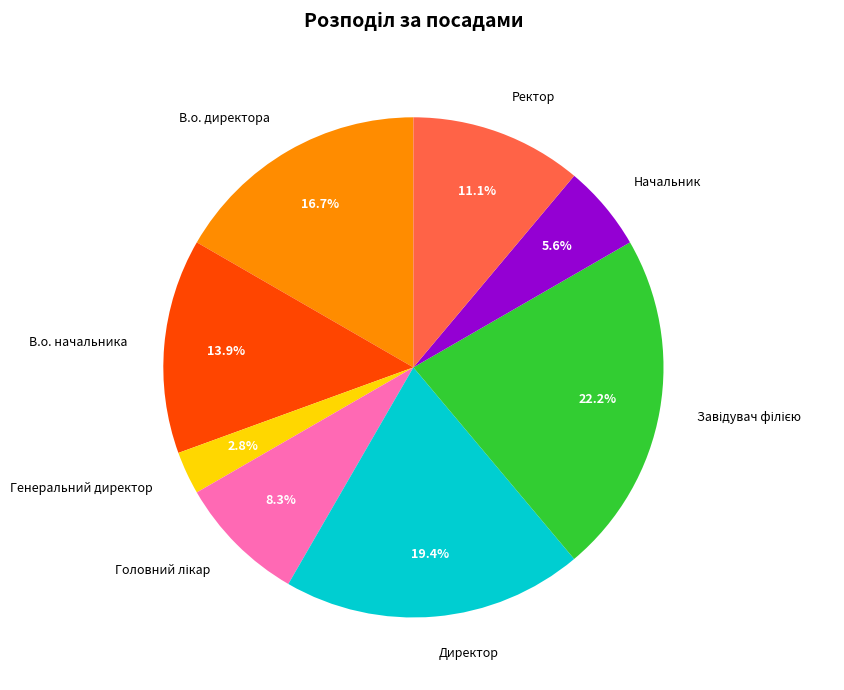

What percentage do Директор and Начальник together represent?

25.0%